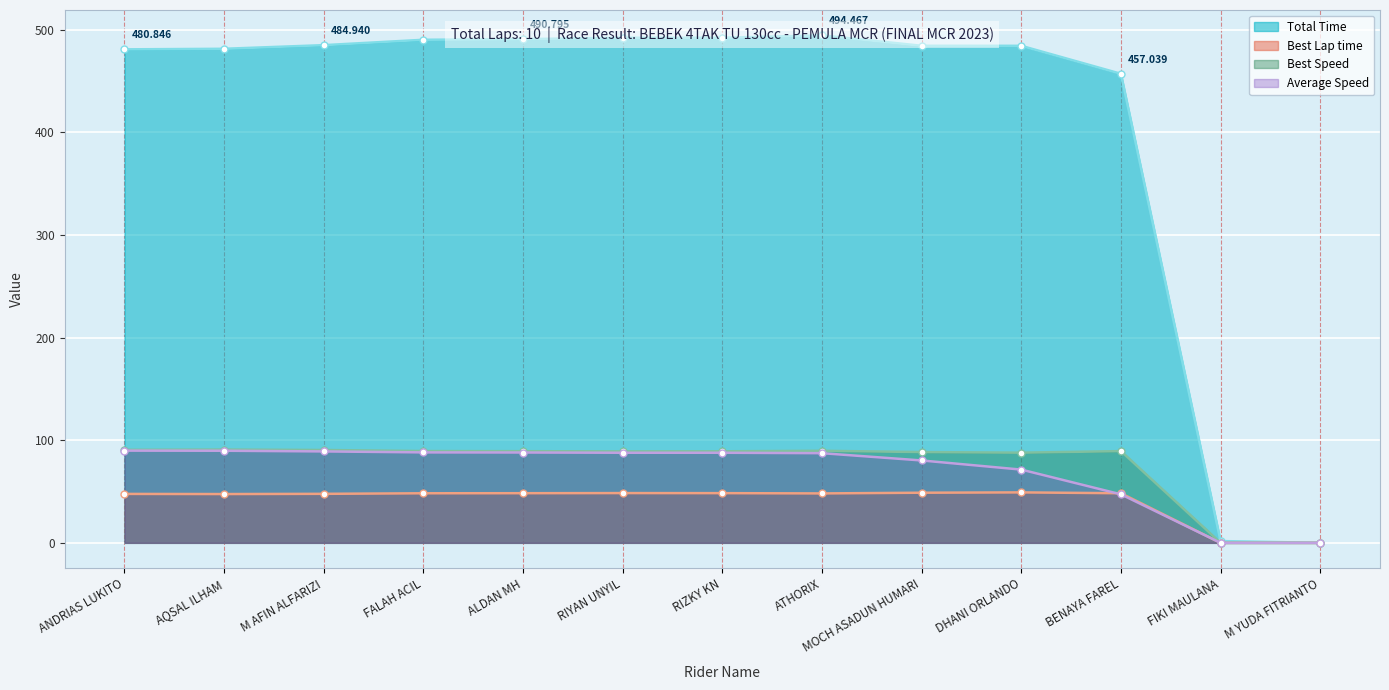

What is the difference between the maximum and minimum values in the Total Time series?

494.5